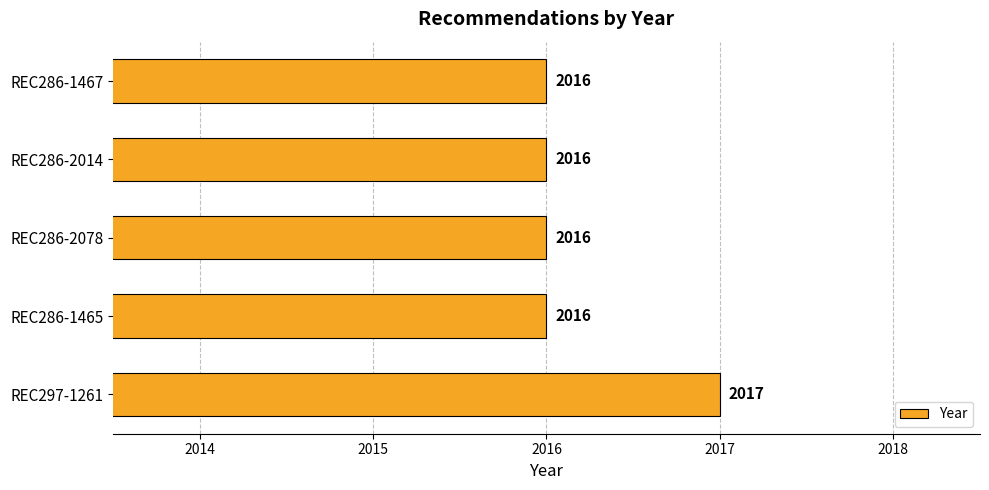

What is the average value?

2016